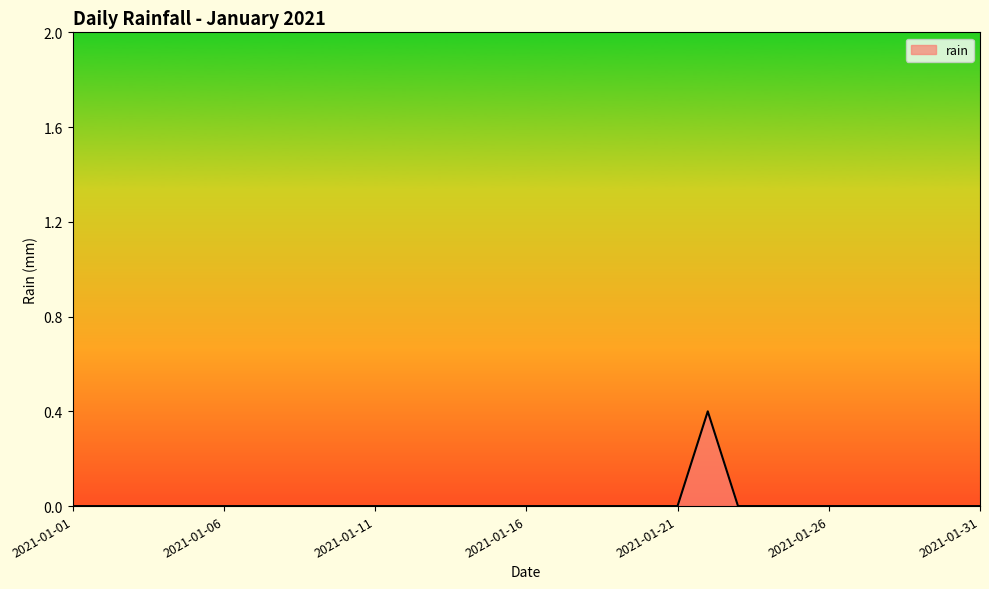

What is the greatest value displayed?

0.4